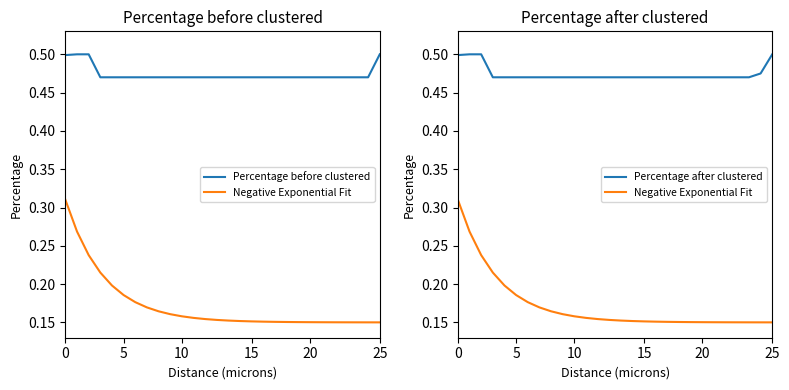

Does the chart have visible grid lines?

No